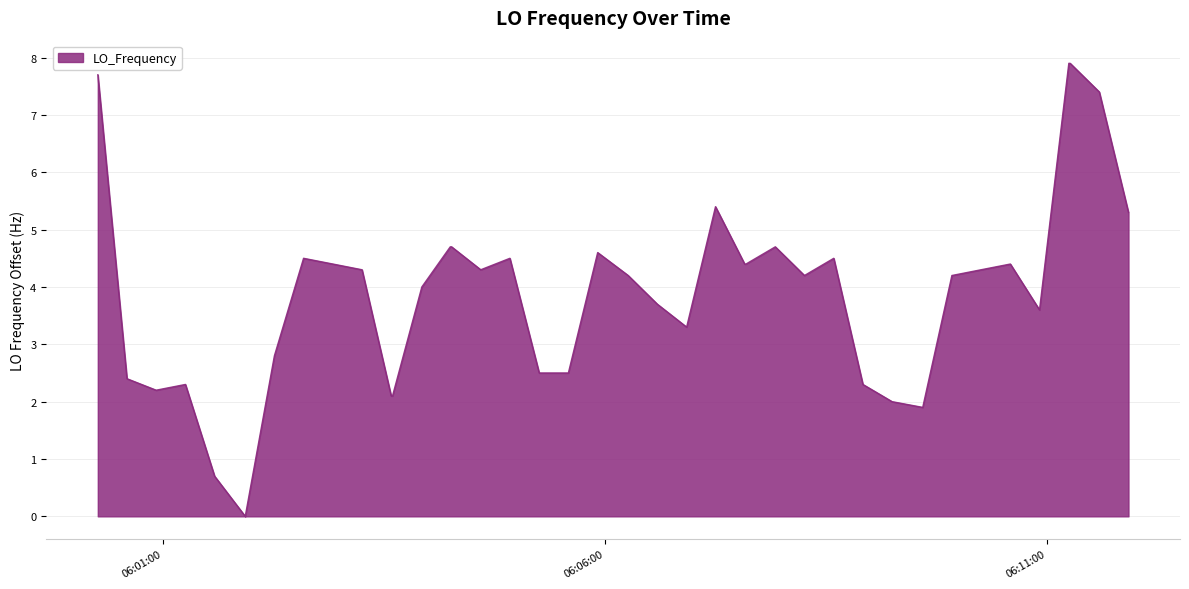

What is the difference between the maximum and minimum values?

7.9